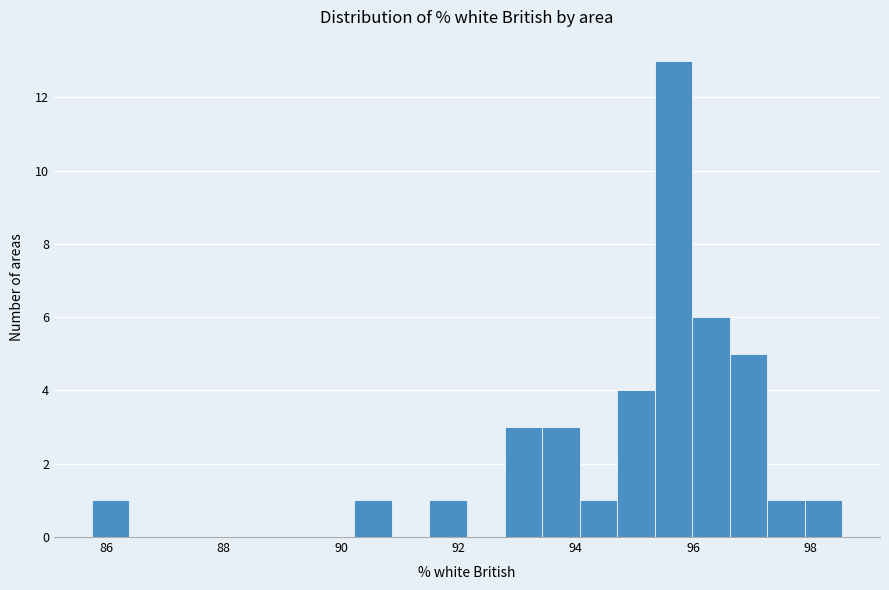

Around what value on the x-axis is the tallest bar? Give the approximate position of its centre, as read against the axis.

95.6